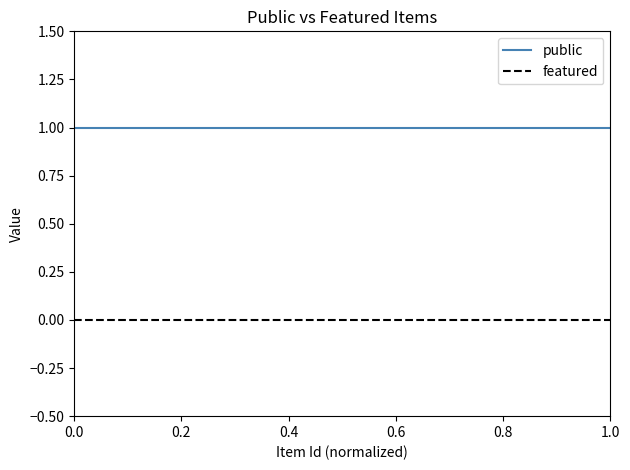

List the series in order of their peak value, lowest first.

featured, public